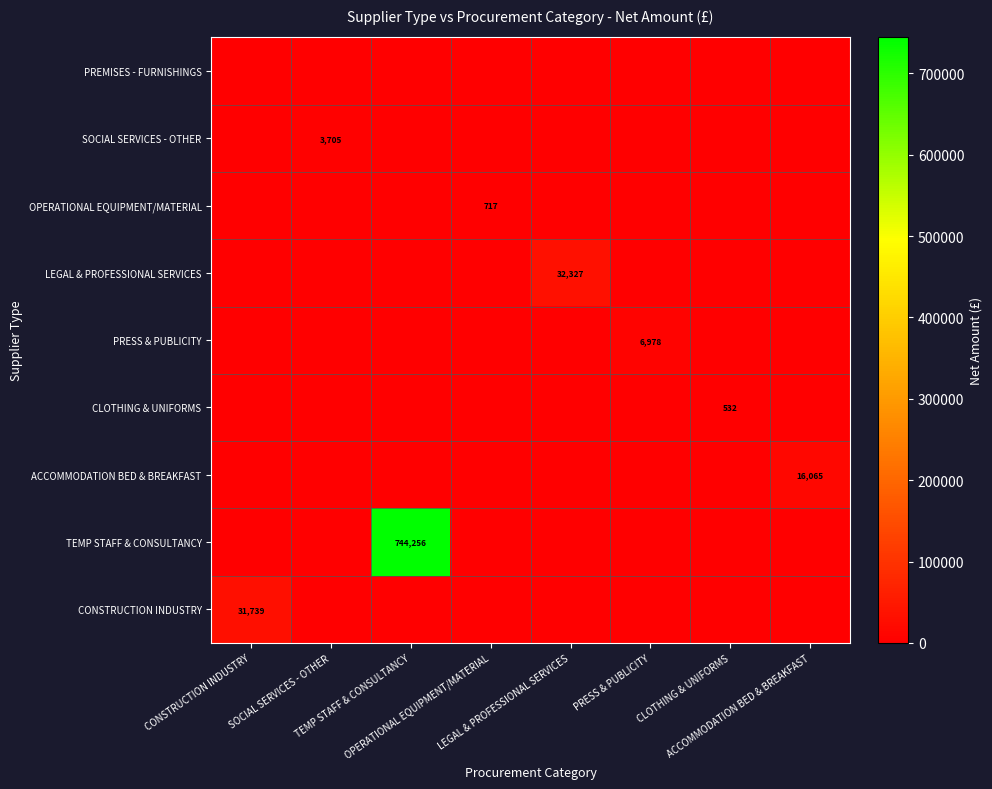

At how many categories does at least one series exceed 151710?

1